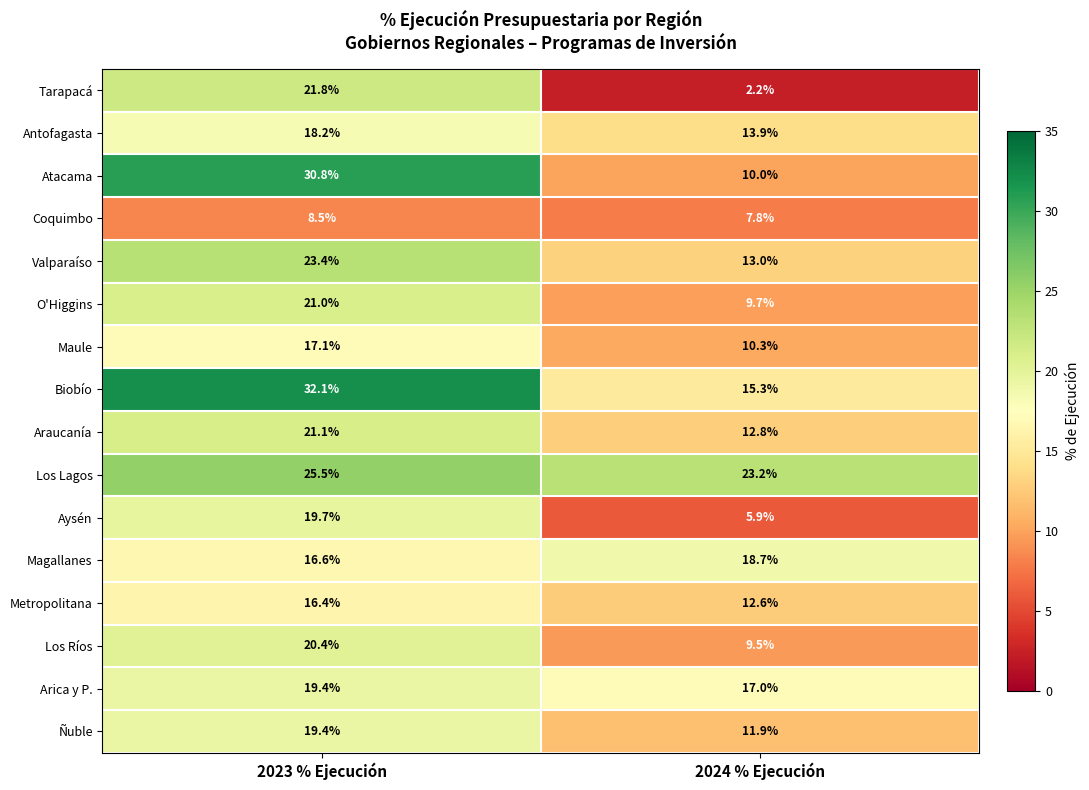

The value of Magallanes at 2023 % Ejecución is 3.6. True or false?

False